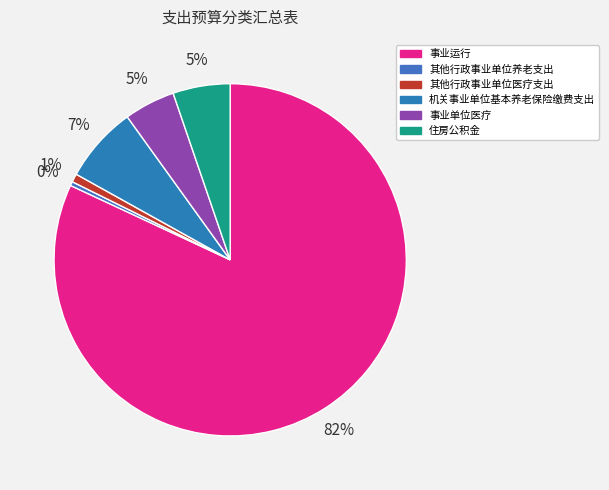

To the nearest percent, what is the average slice percentage?

17%